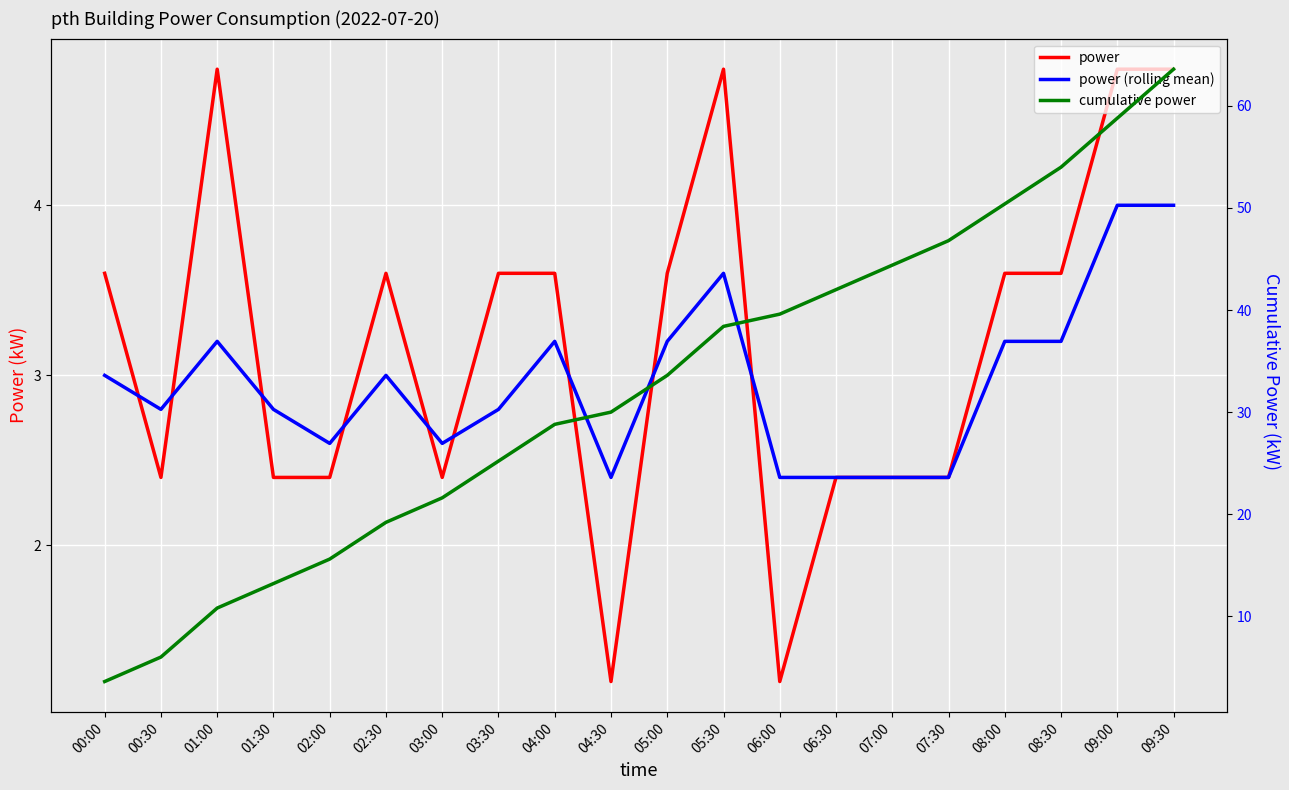

Is this an area chart (filled region under the line)?

No